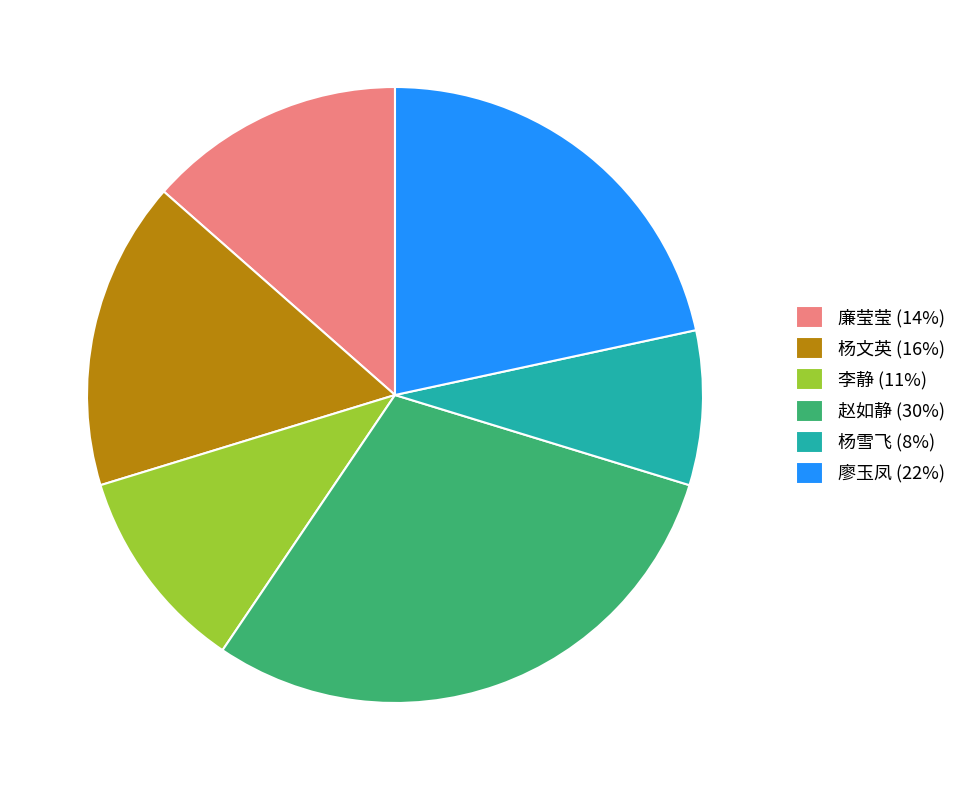

How many segments does this pie chart have?

6